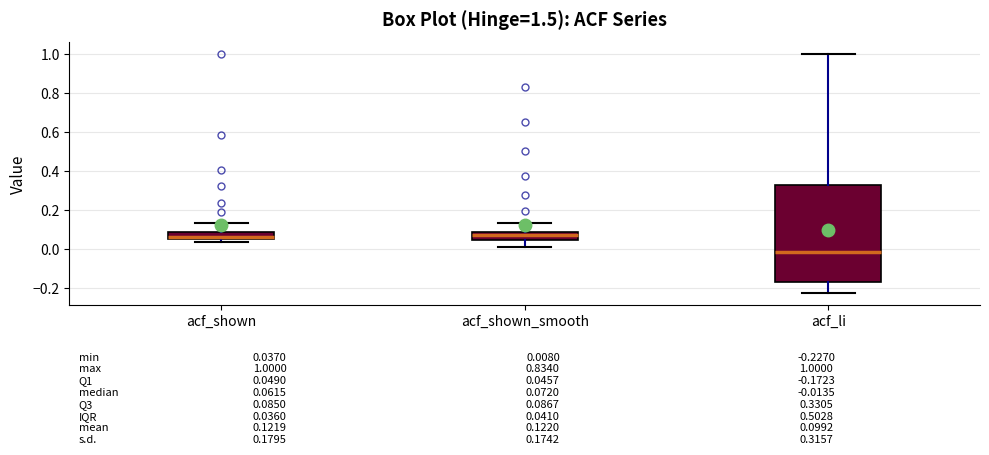

Which box has the lowest median line?

acf_li